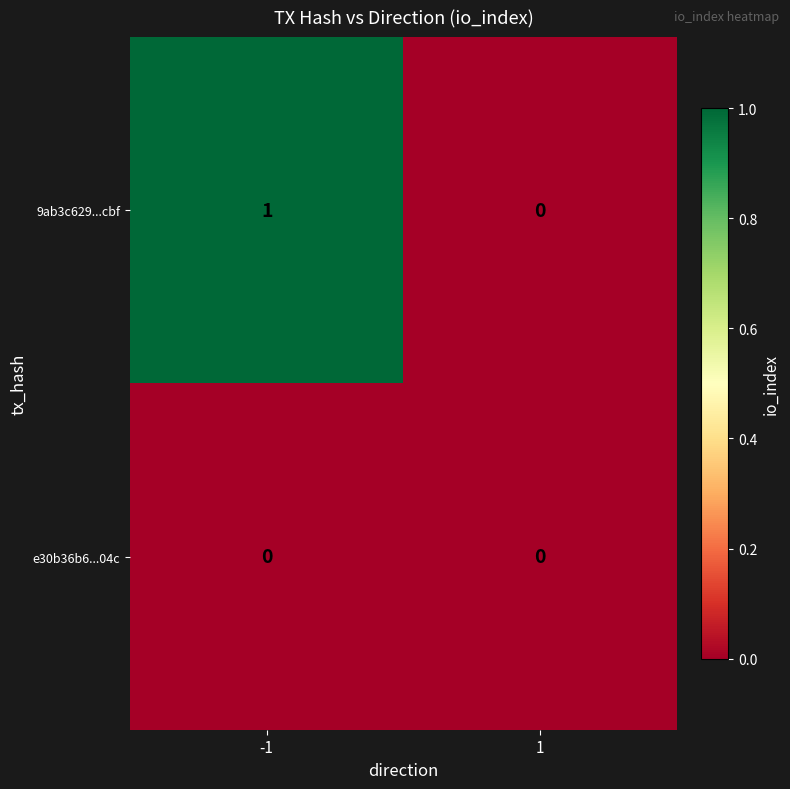

Which series has the largest total across all categories?

9ab3c629...cbf